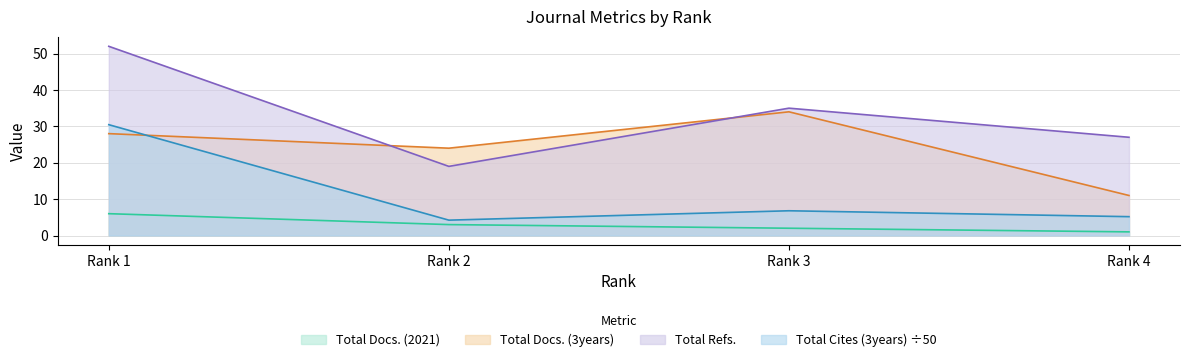

At how many categories does at least one series exceed 49?

1